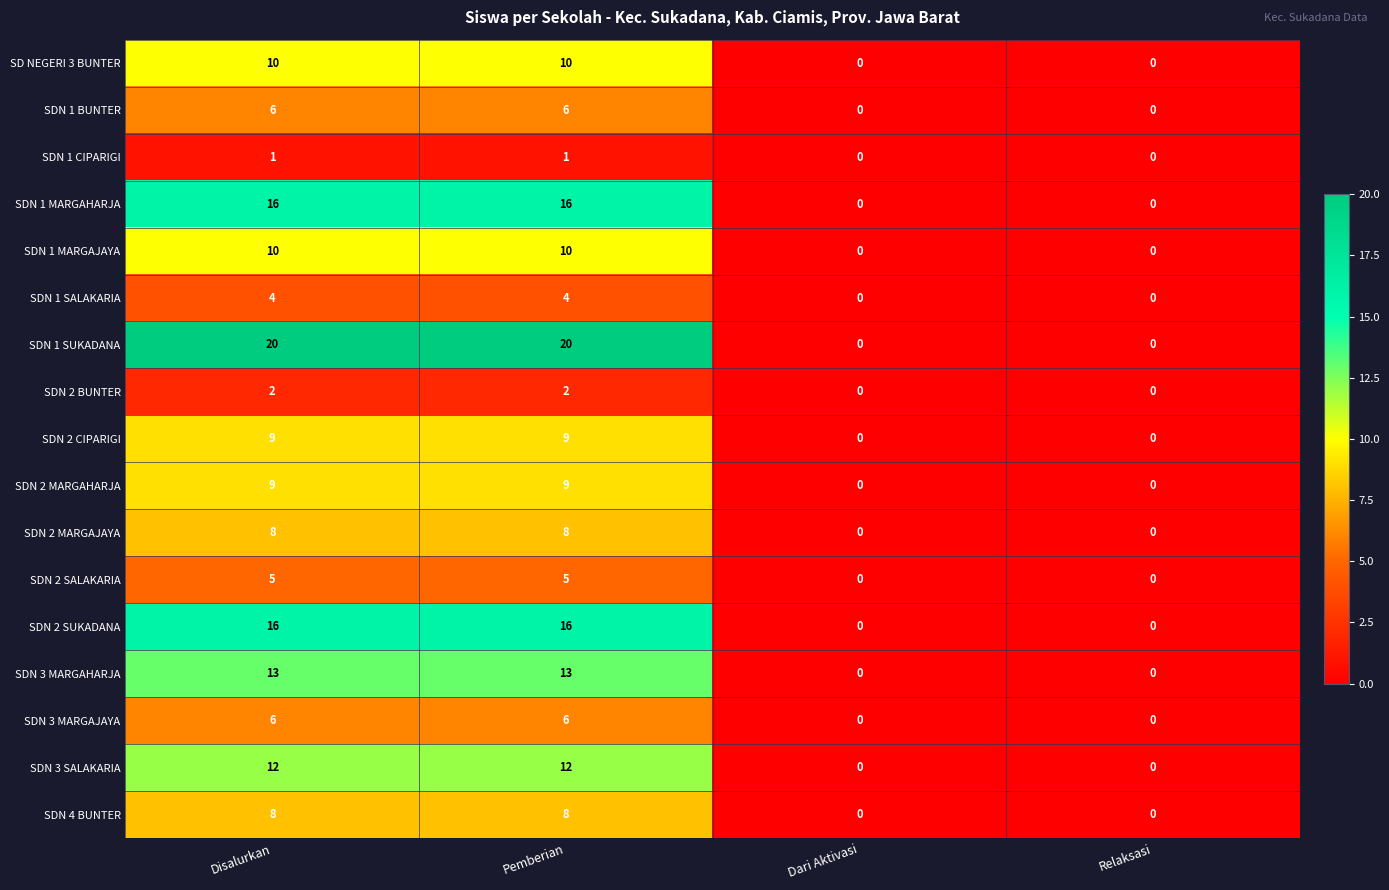

The value of SDN 1 MARGAJAYA at Dari Aktivasi is 0. True or false?

True